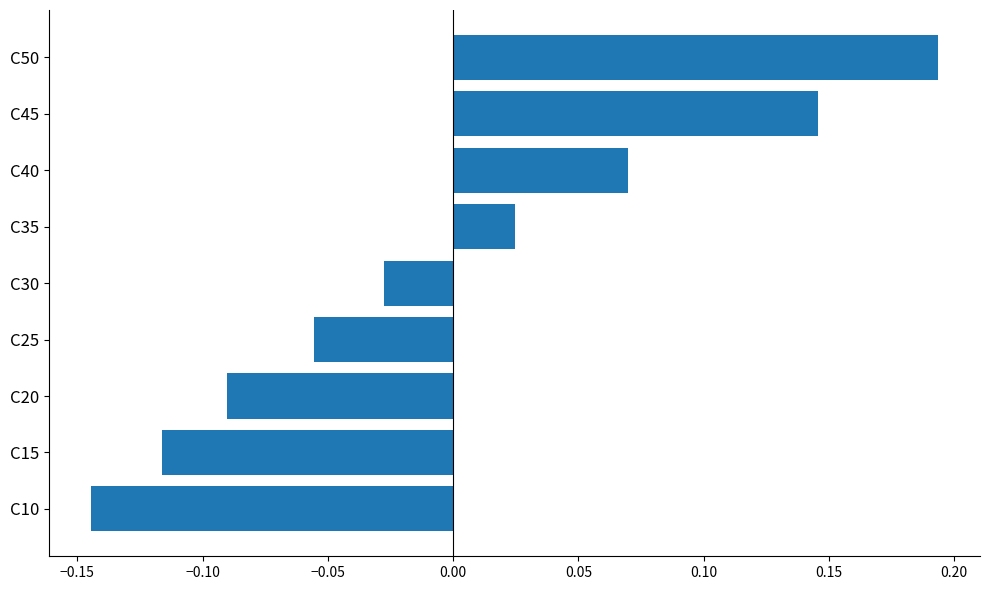

How many values are below 0?

5